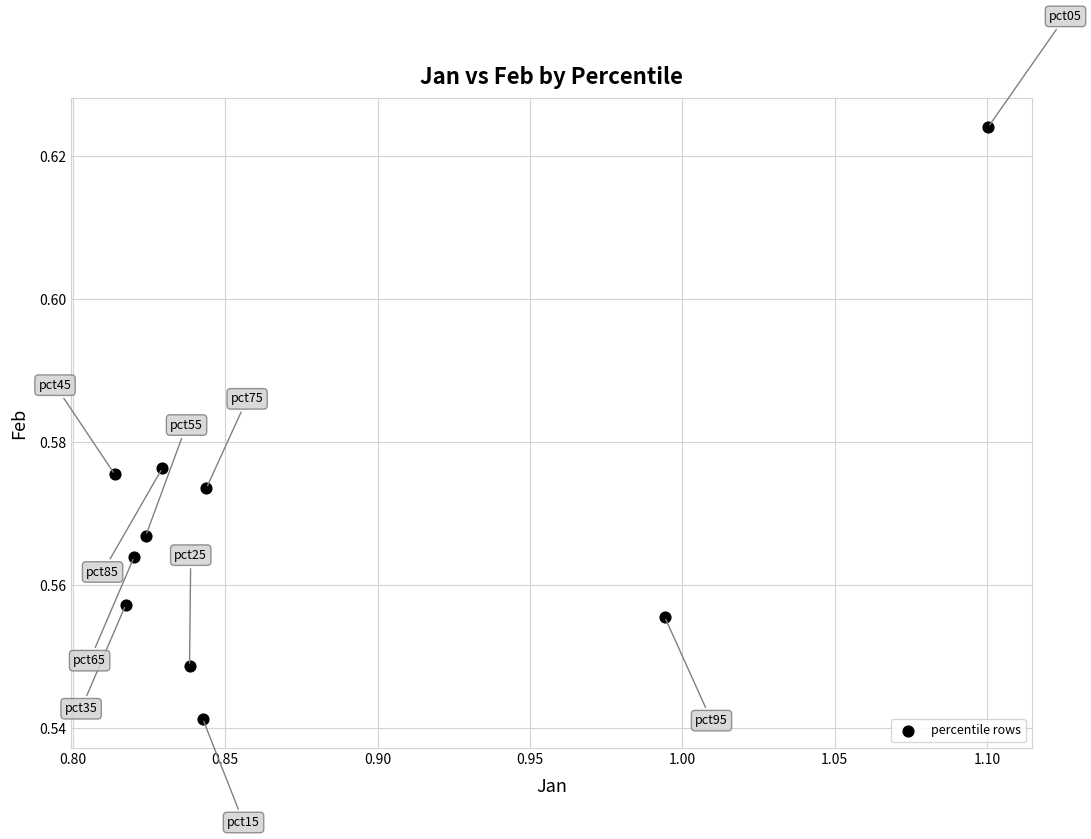

What is the range of X values (max minus min)?

0.3